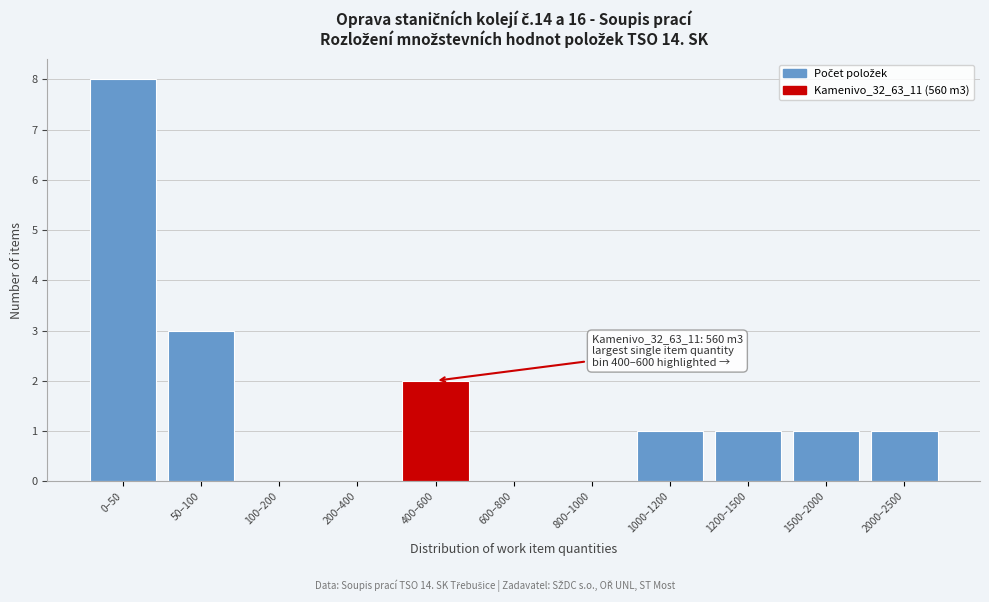

Reading left to right, transcribe all the data shown in this chart.

0–50=8	50–100=3	100–200=0	200–400=0	400–600=2	600–800=0	800–1000=0	1000–1200=1	1200–1500=1	1500–2000=1	2000–2500=1